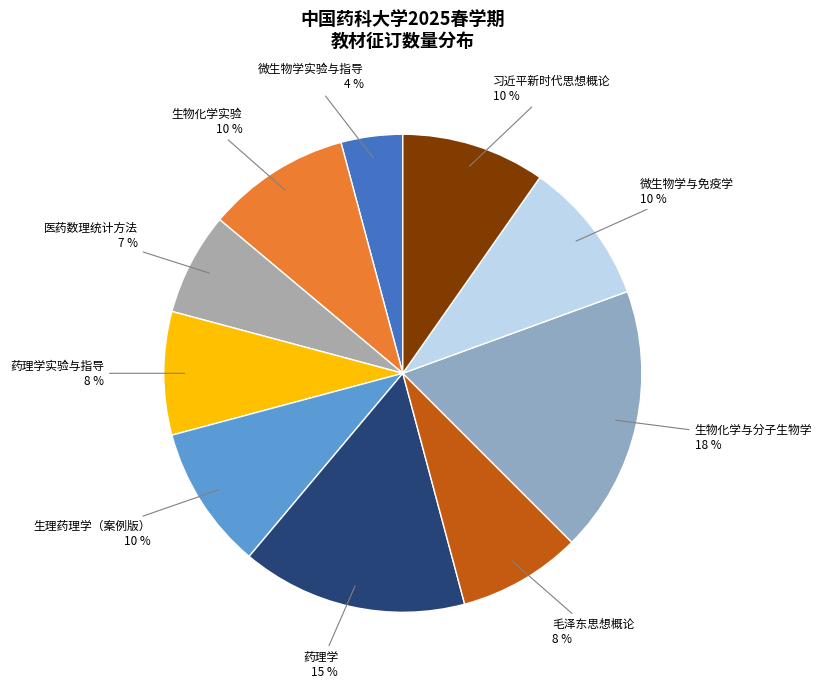

How many segments does this pie chart have?

10